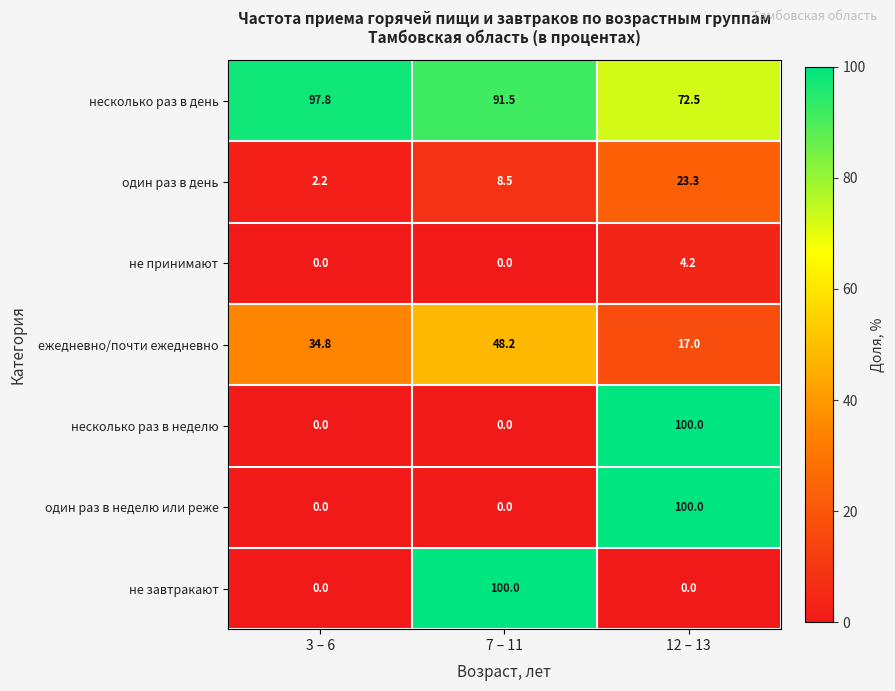

How many data points does each series have?

3